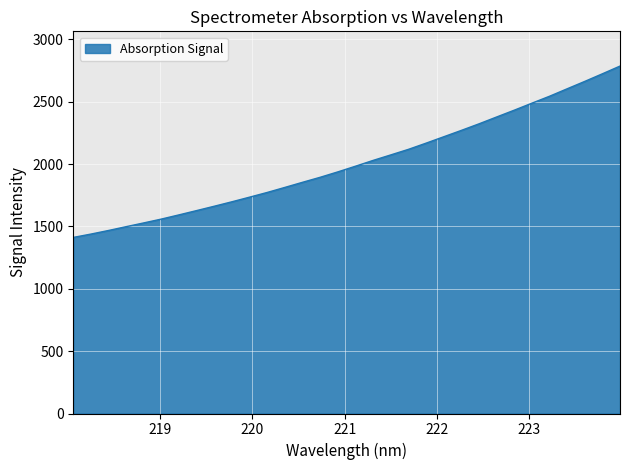

How many distinct data groups are displayed?

1